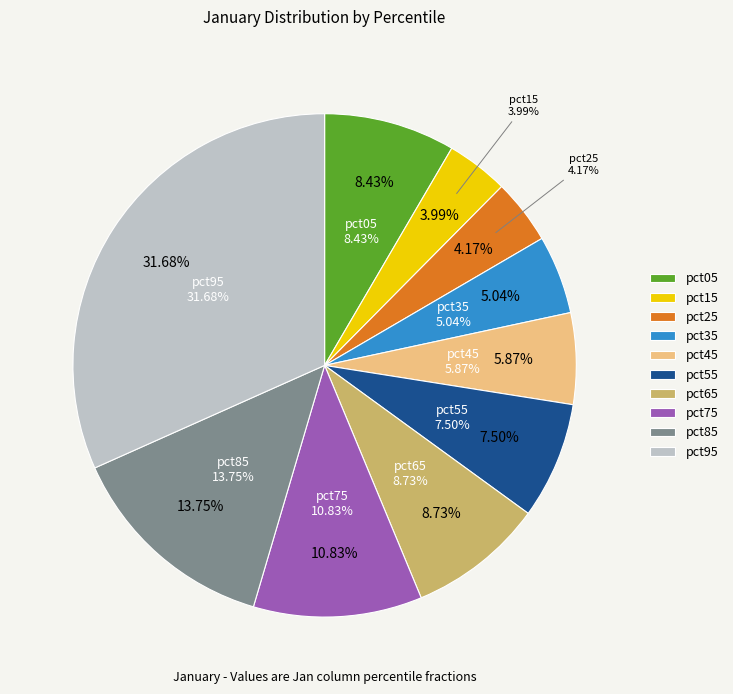

How many segments does this pie chart have?

10